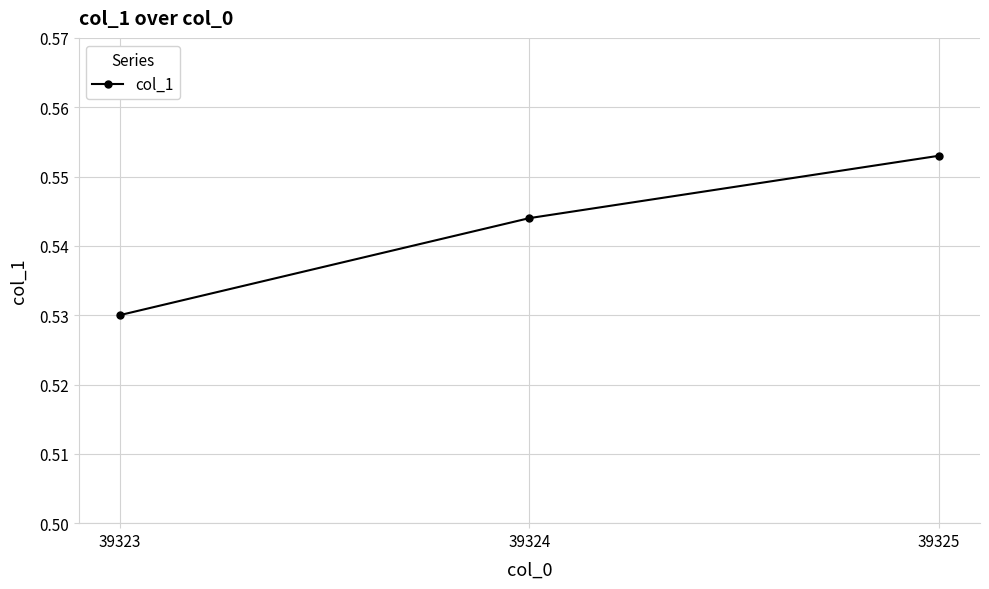

What is the sum of all values?

1.6